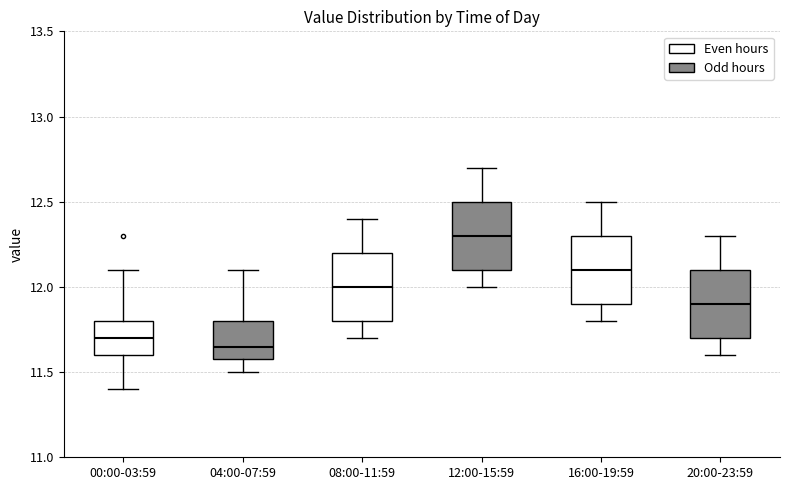

Reading left to right, transcribe this box plot: for each box, give where its median line is, the range the box spans, and where its two whiskers end, as read against the y-axis. The values are not printed on the chart, so give them approximately, as read against the axis.

00:00-03:59: median 11.70, box 11.60 to 11.80, whiskers 11.40 to 12.10
04:00-07:59: median 11.65, box 11.60 to 11.80, whiskers 11.50 to 12.10
08:00-11:59: median 12.00, box 11.80 to 12.20, whiskers 11.70 to 12.40
12:00-15:59: median 12.30, box 12.10 to 12.50, whiskers 12.00 to 12.70
16:00-19:59: median 12.10, box 11.90 to 12.30, whiskers 11.80 to 12.50
20:00-23:59: median 11.90, box 11.70 to 12.10, whiskers 11.60 to 12.30